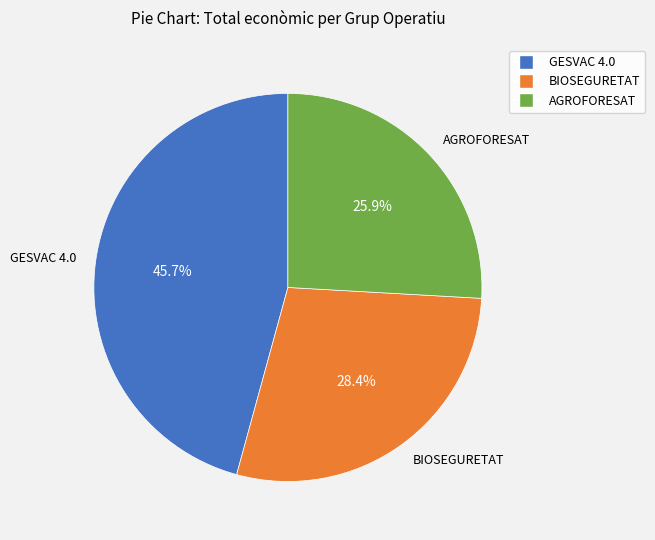

Which slice is the smallest?

AGROFORESAT